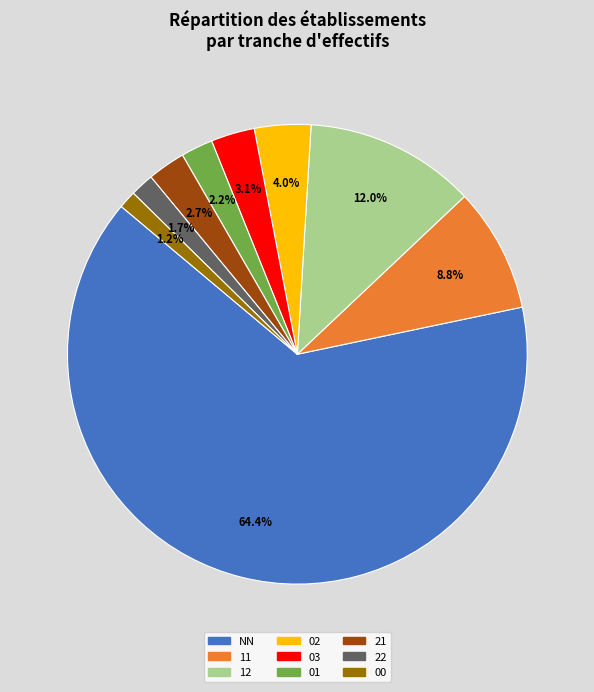

Is there a majority slice in this chart?

Yes